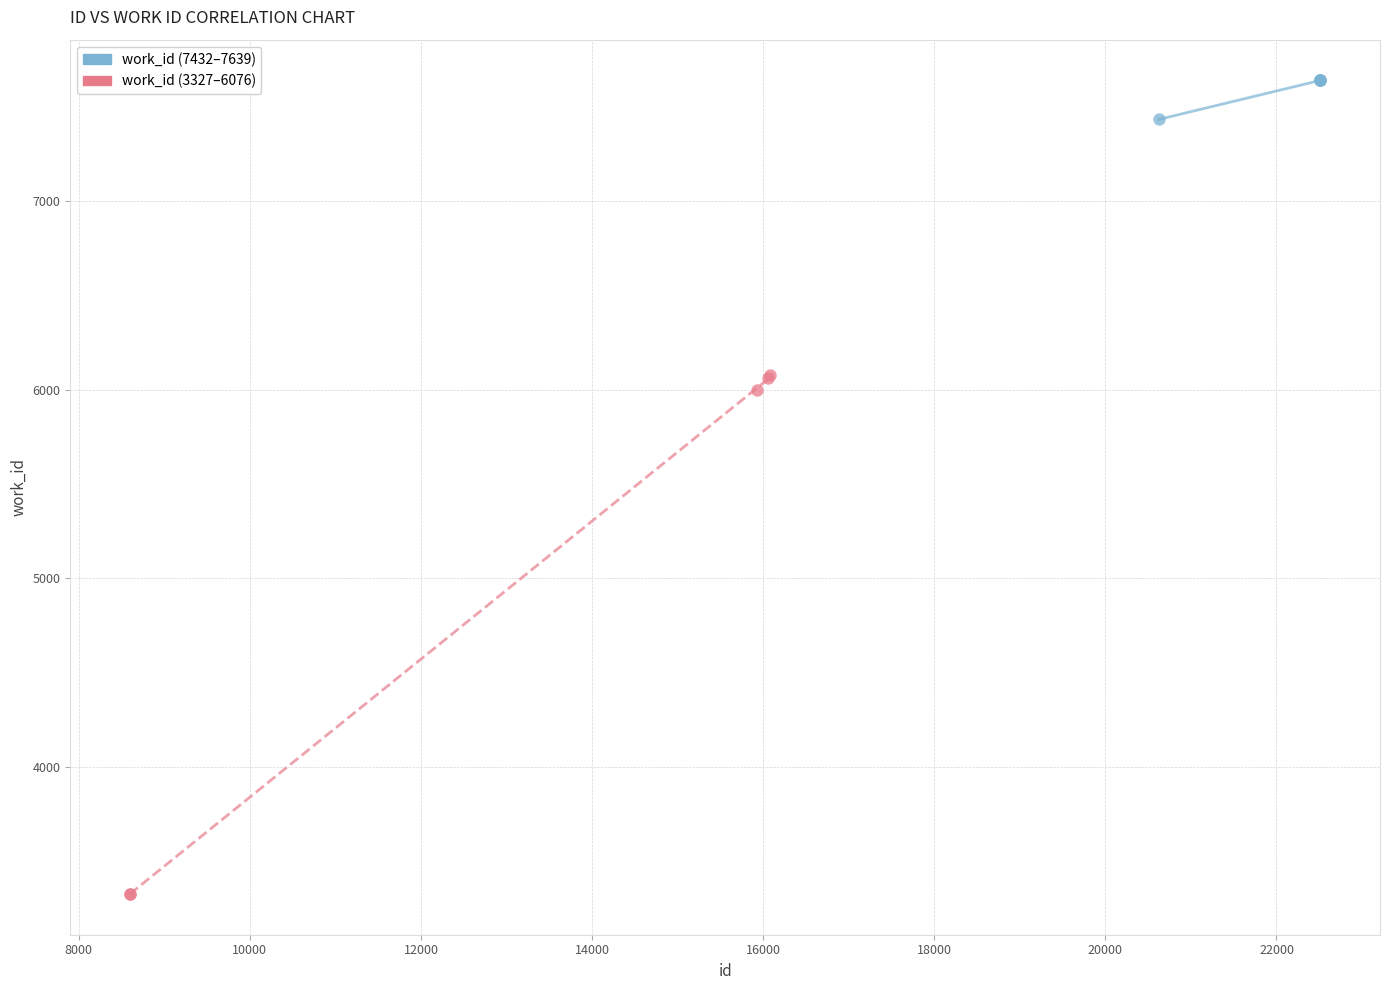

Which series contains the lowest Y value?

work_id (3327–6076)